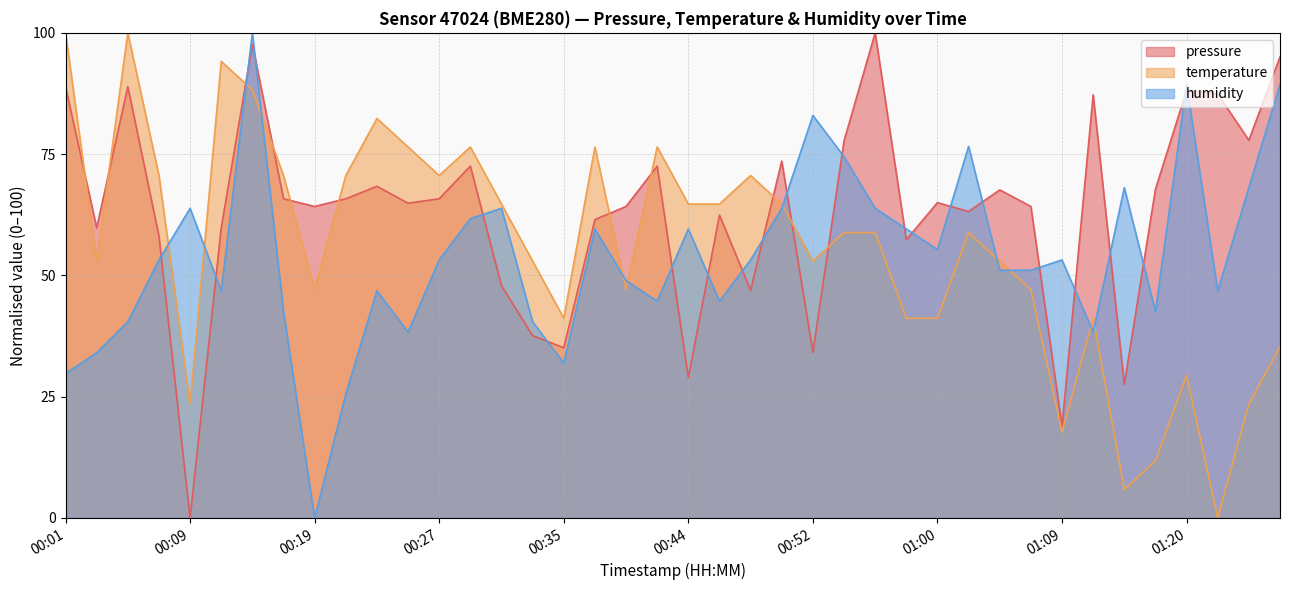

At which category does humidity reach its first local valley?

00:11